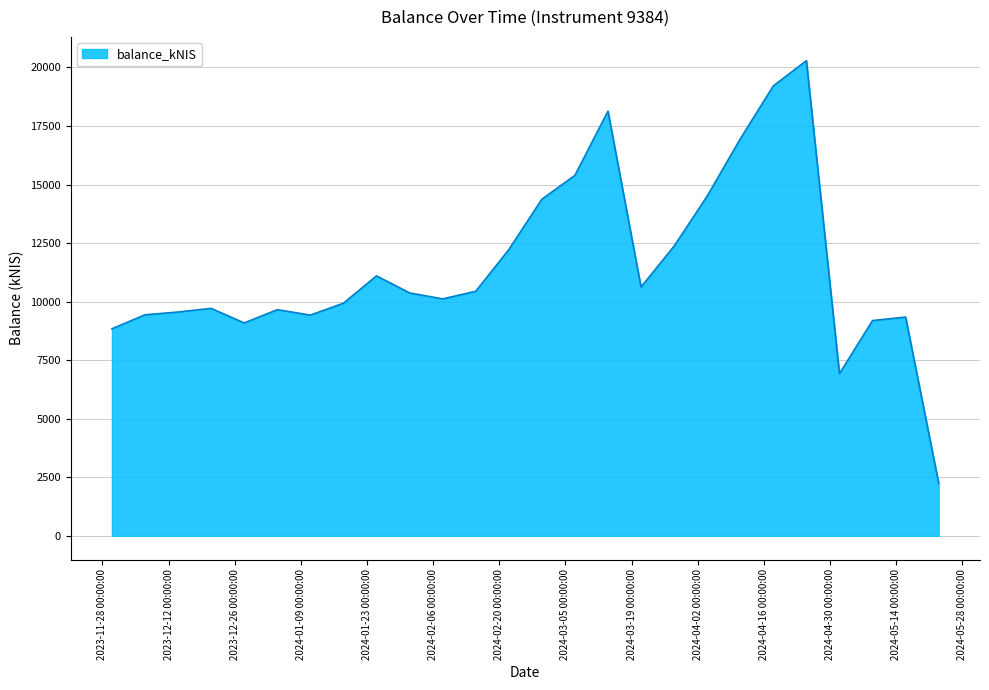

What is the smallest value displayed?

2249.8